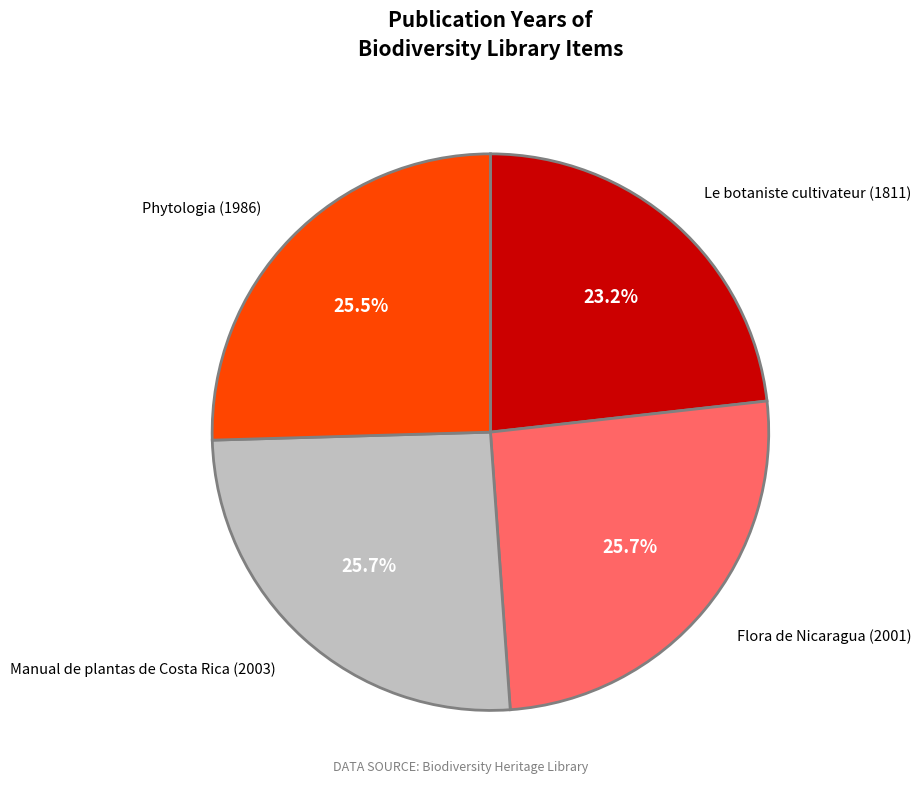

Does Le botaniste cultivateur (1811) represent more than half of the total?

No